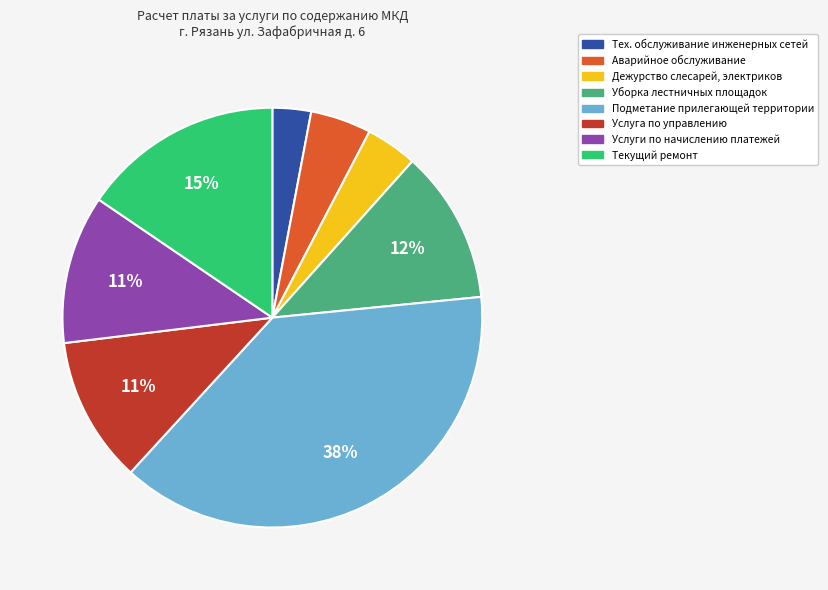

Does any single category account for the majority?

No